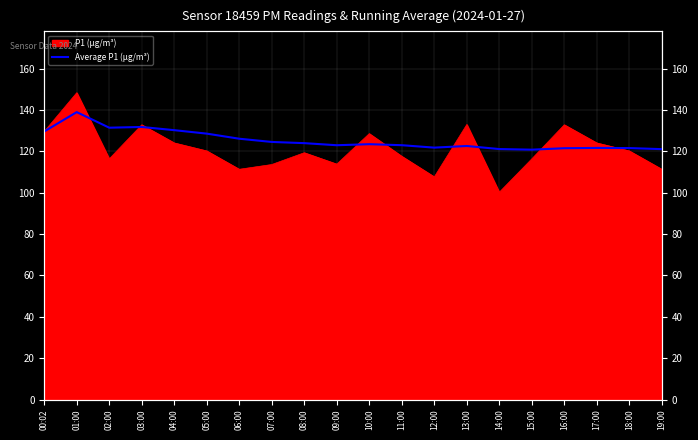

What is the difference between the values at 15:00 and 06:00?

5.3